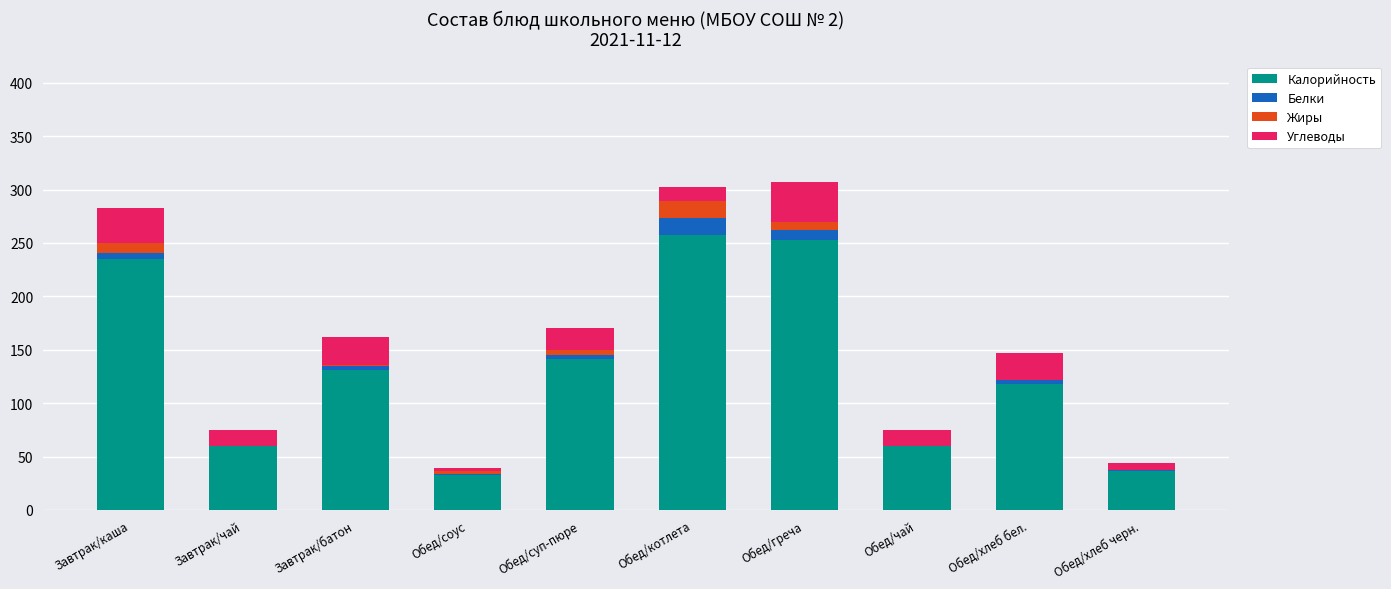

How many series are shown in this chart?

4